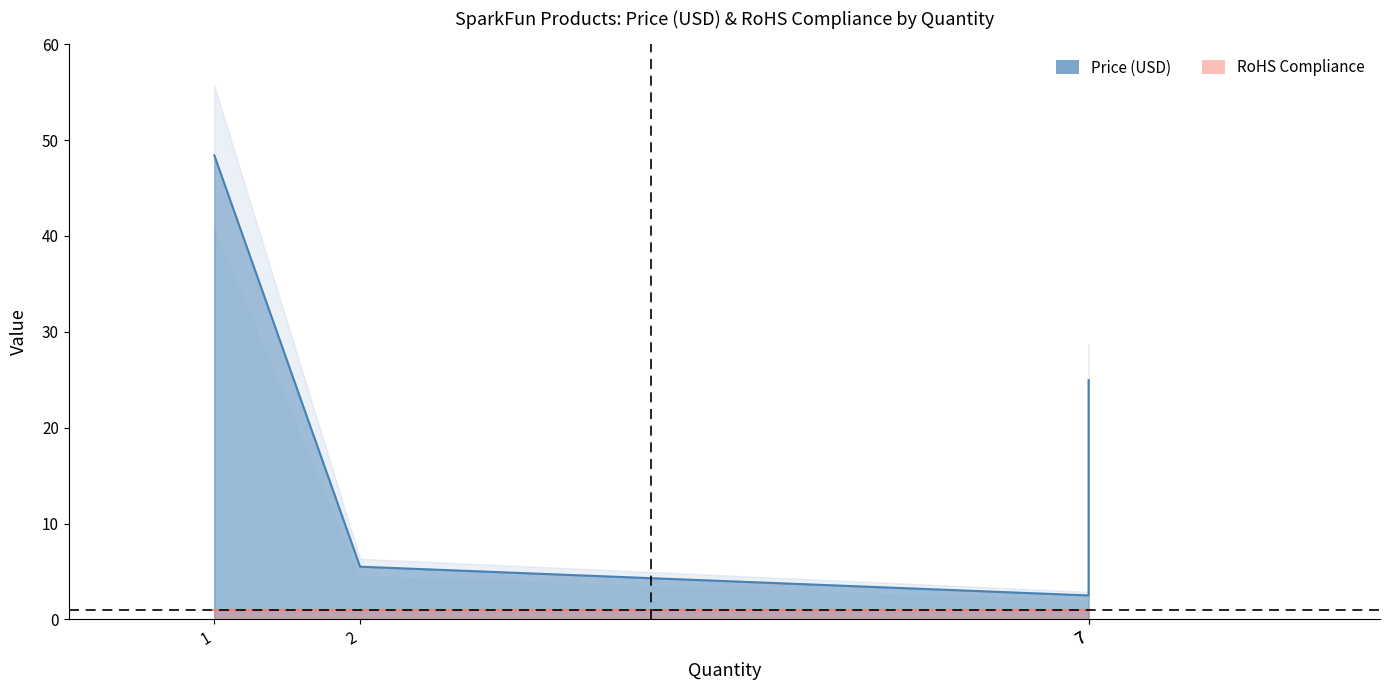

True or false: Price (USD) and RoHS Compliance cross at least once.

False